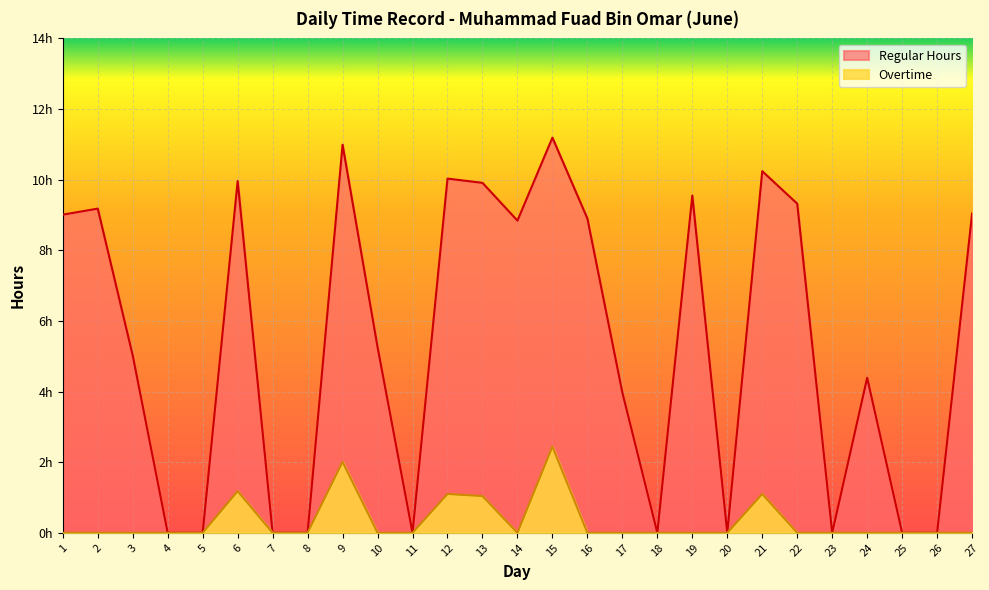

What are all the series names shown in the legend?

Regular Hours, Overtime